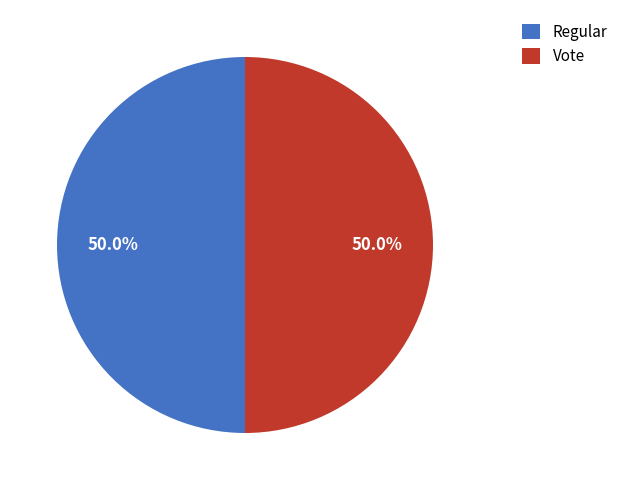

How much of the chart is everything except Regular?

50.0%